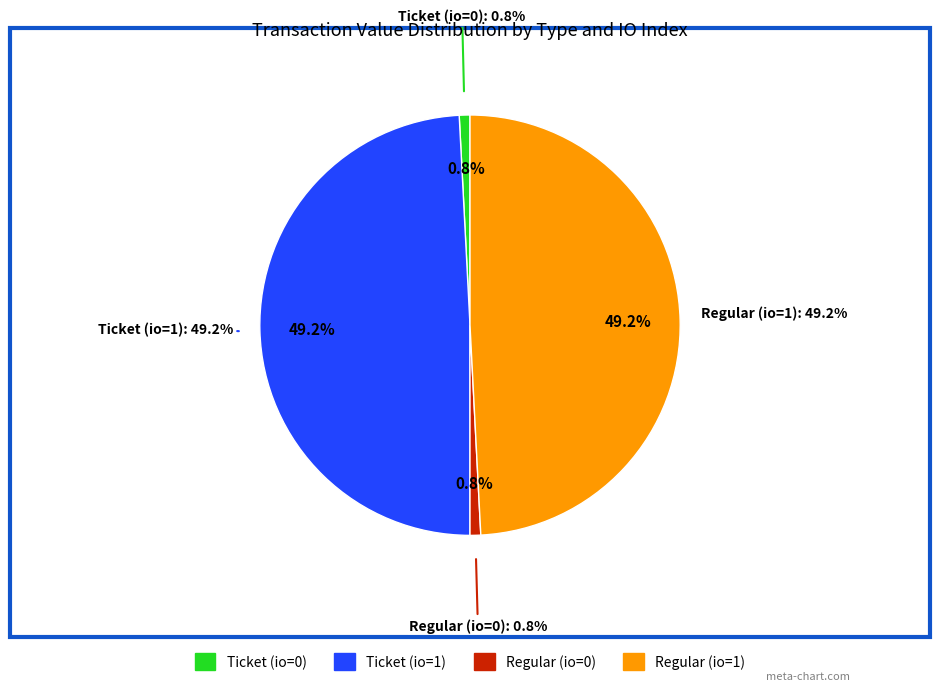

Which has a higher value, Ticket (io=0) or Regular (io=1)?

Regular (io=1)